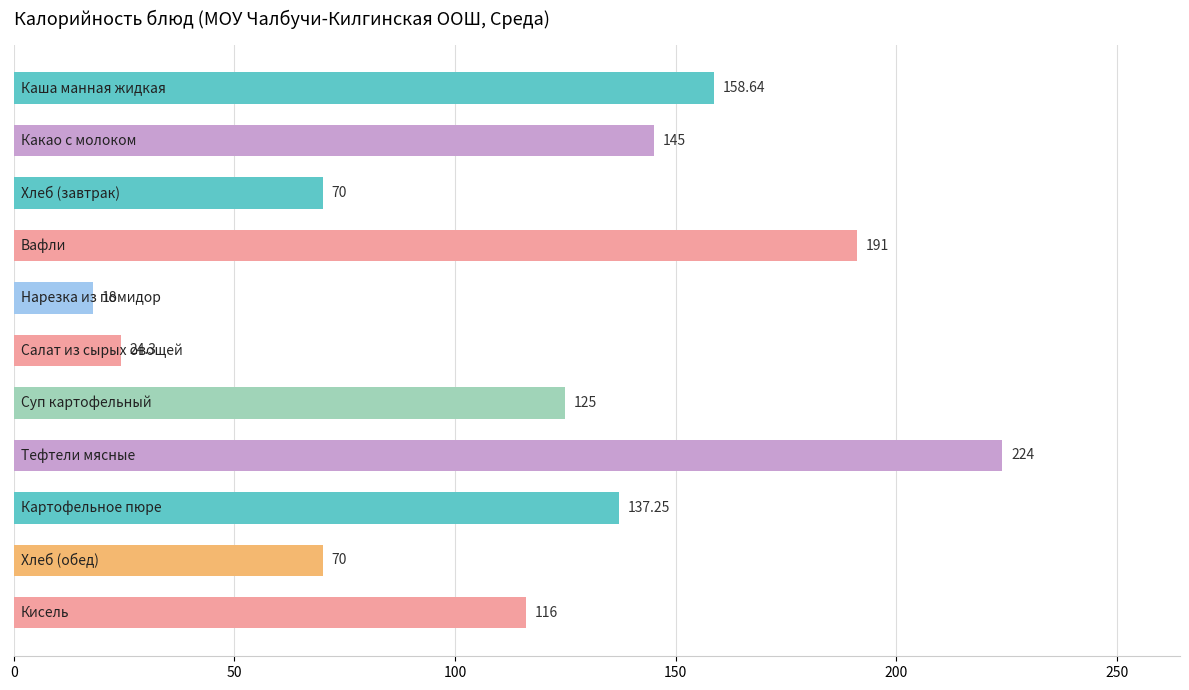

What is the difference between the maximum and minimum values?

206.0